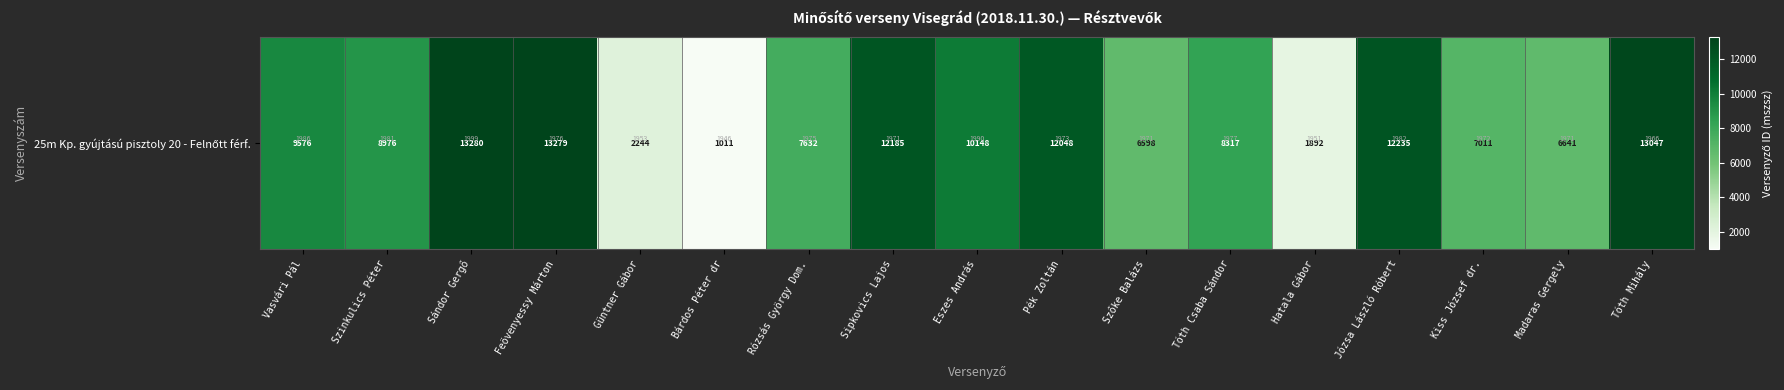

Reading right to left, list all the values displayed in this chart.

13047	6641	7011	12235	1892	8317	6598	12048	10148	12185	7632	1011	2244	13279	13280	8976	9576